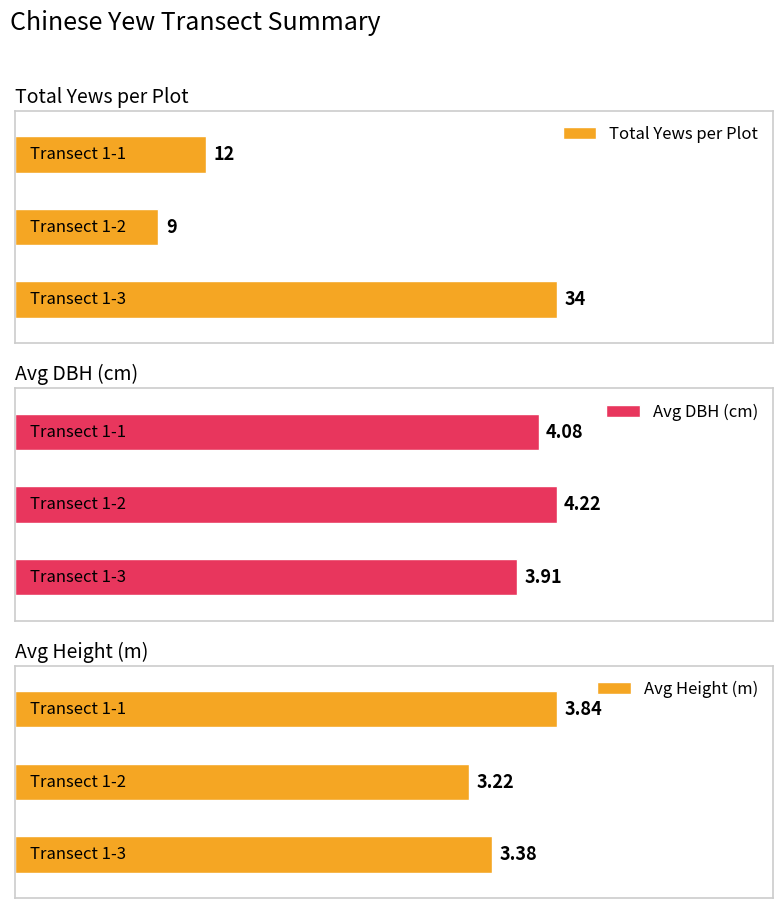

True or false: Total yews in the sample plot has a value of 18.3 at 1-1.

False